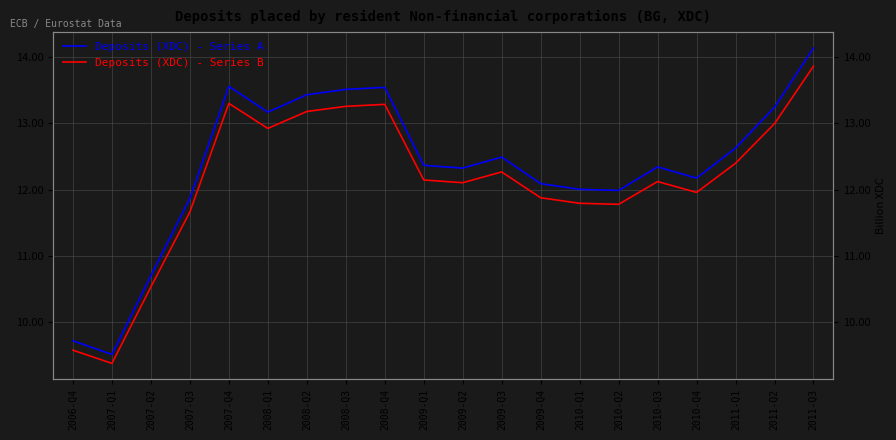

Between 2010-Q2 and 2011-Q3, which is larger?

2011-Q3